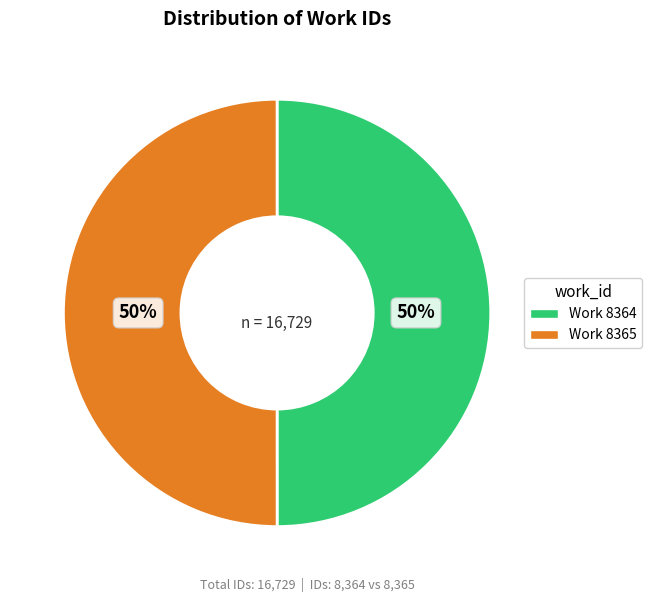

What is the ratio of the value at Work 8364 to the value at Work 8365?

1.0